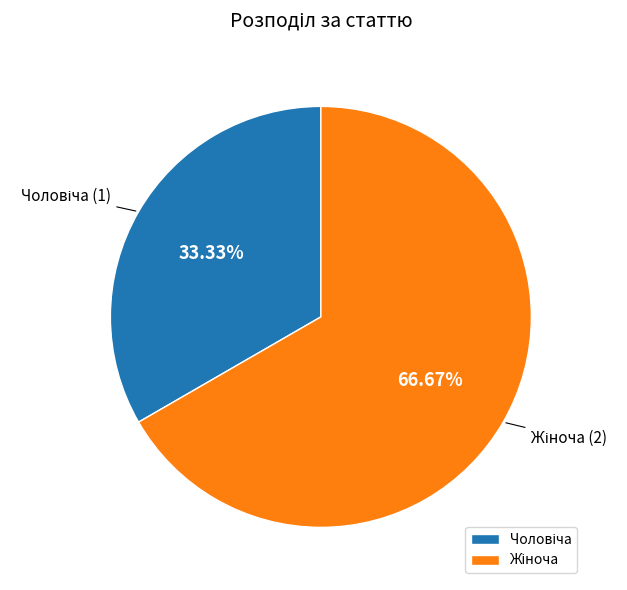

Does any single category account for the majority?

Yes